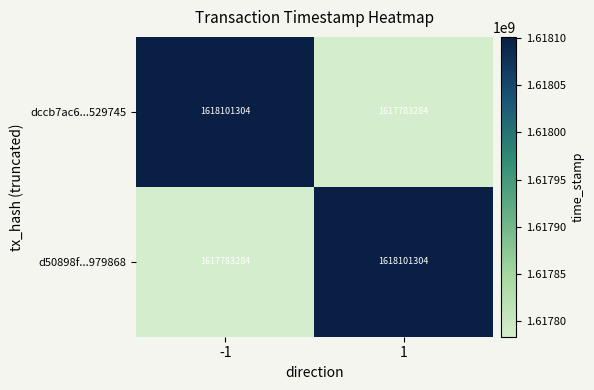

Reading left to right, what are all the values shown in this chart?

dccb7ac6...529745: -1=1618101304	1=1617783284
d50898f...979868: -1=1617783284	1=1618101304